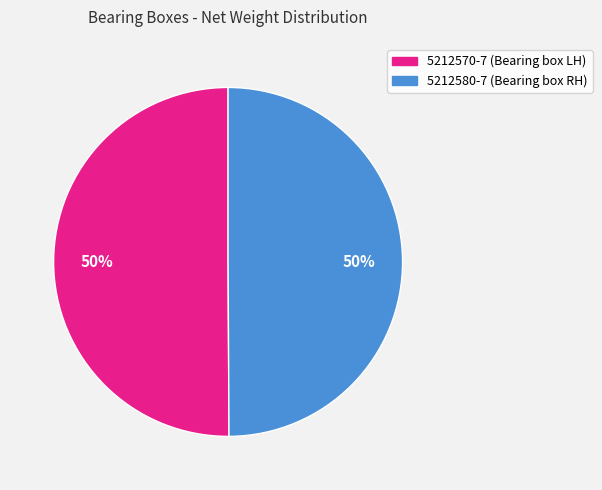

To the nearest percent, what percentage of the pie is 5212570-7?

50%